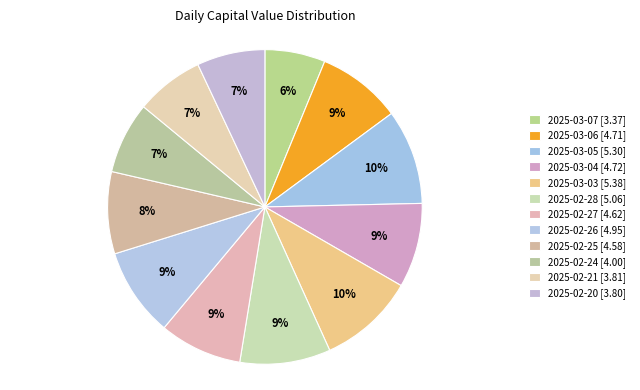

Is there any slice that represents more than half of the pie?

No